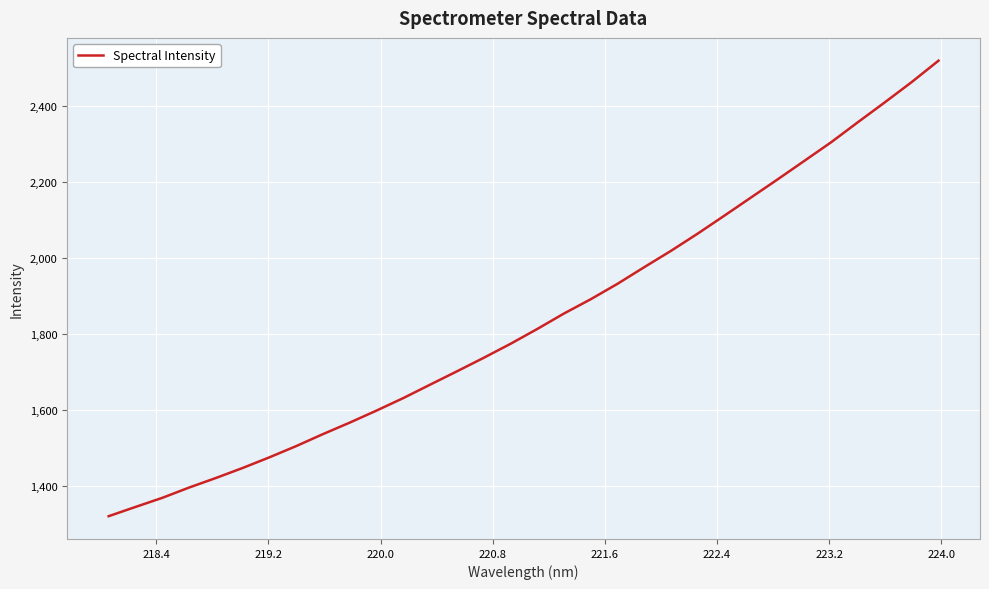

Does the chart have visible grid lines?

Yes